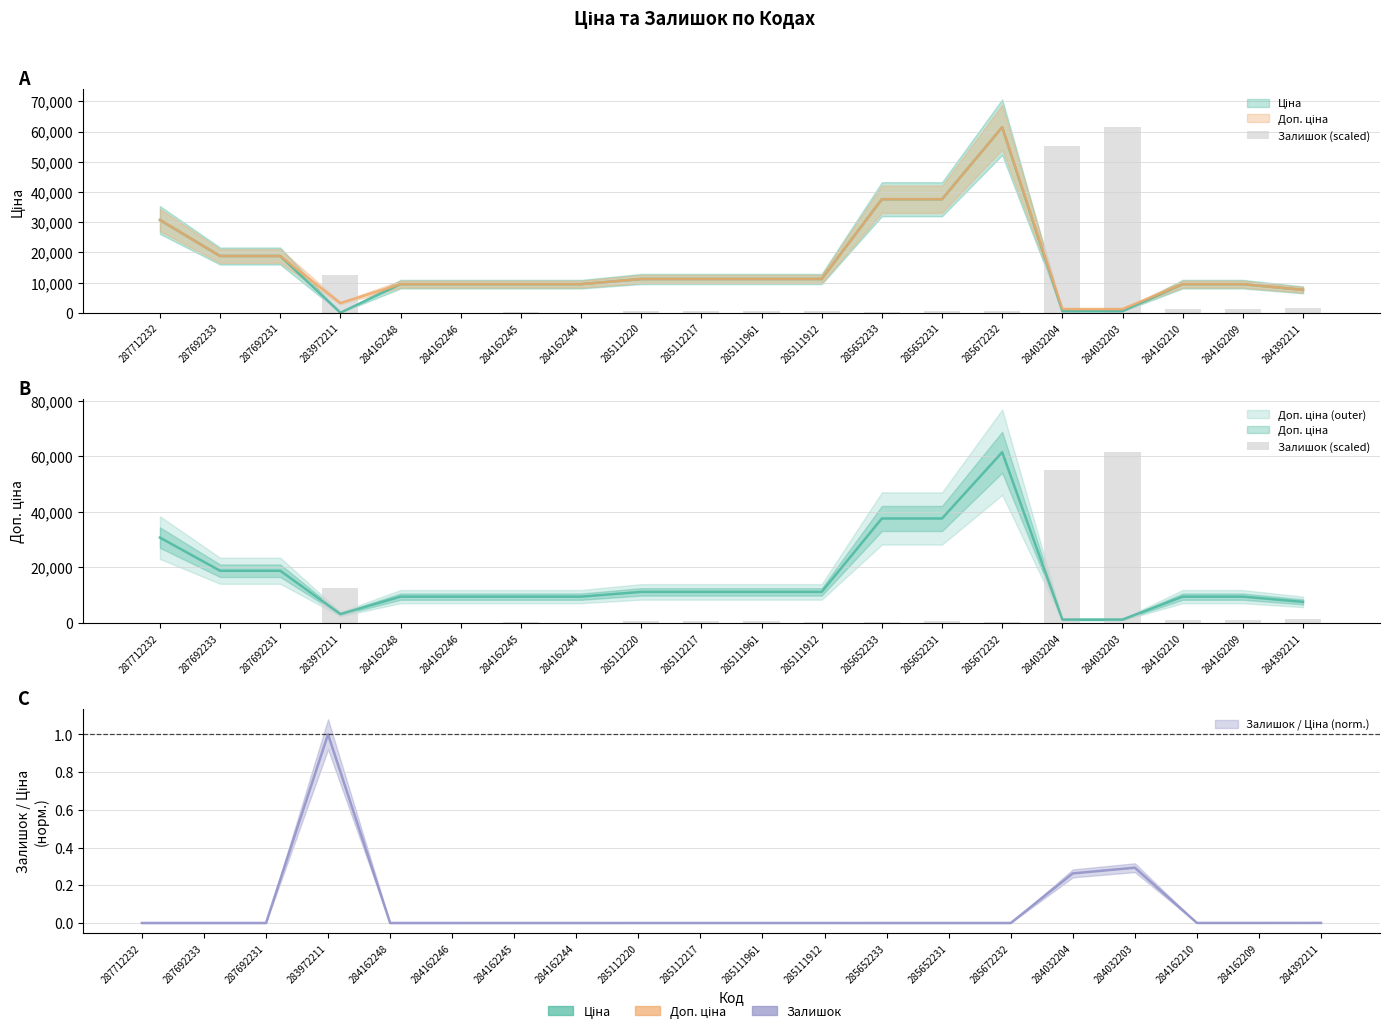

Rank the categories by value from lowest to highest.

287712232, 287692233, 287692231, 284162248, 284162246, 284162244, 284162245, 285652233, 285111912, 285672232, 285112220, 285112217, 285111961, 285652231, 284162210, 284162209, 284392211, 283972211, 284032204, 284032203